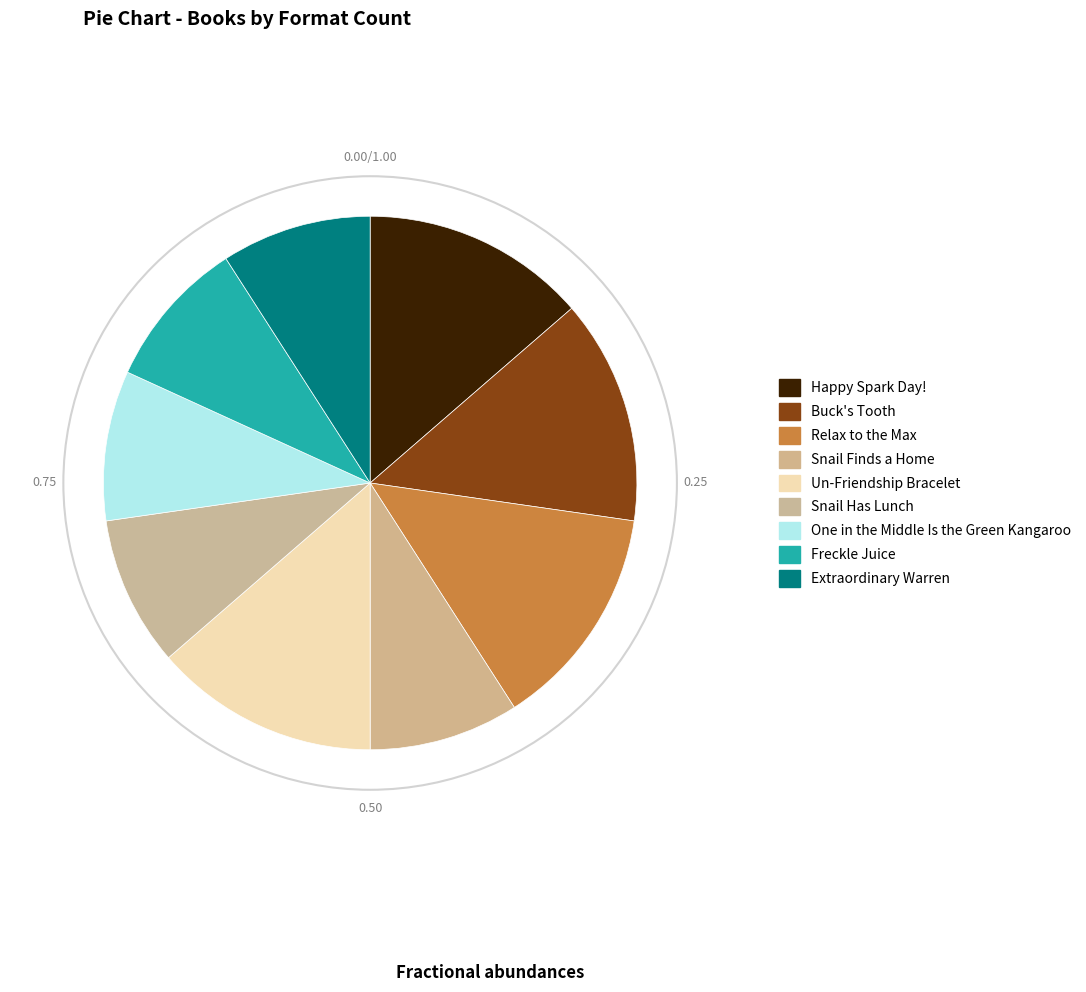

Which slice is the smallest?

Freckle Juice